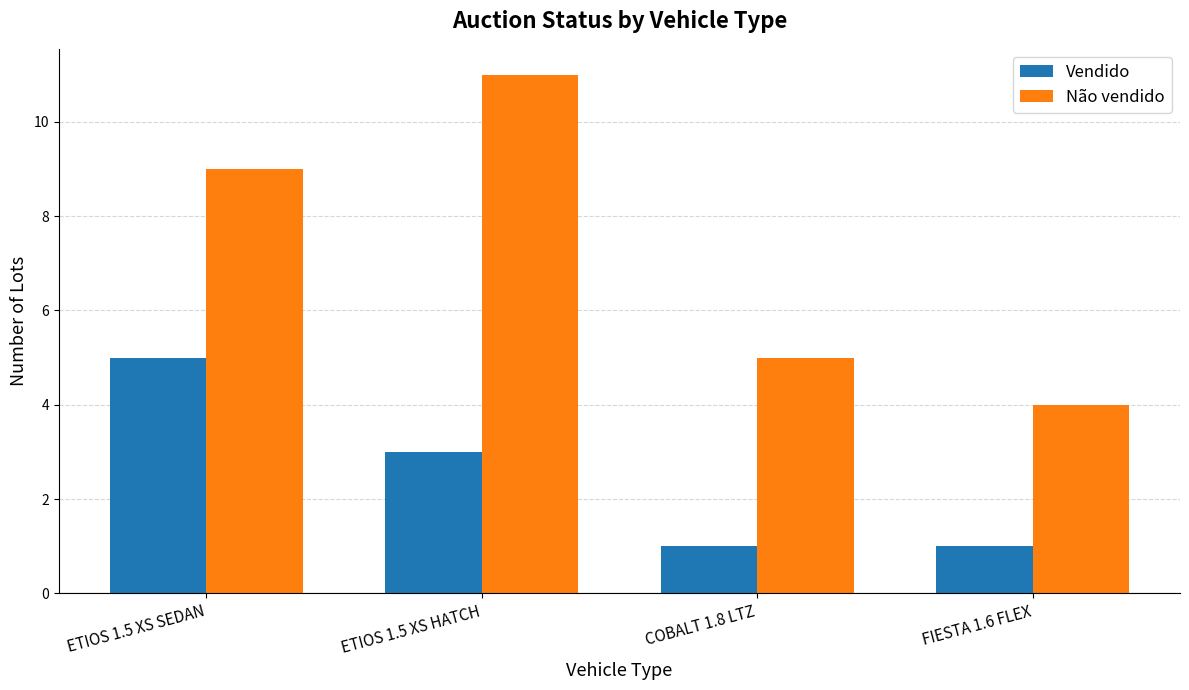

What is the label of the 1st bar from the right?

FIESTA 1.6 FLEX